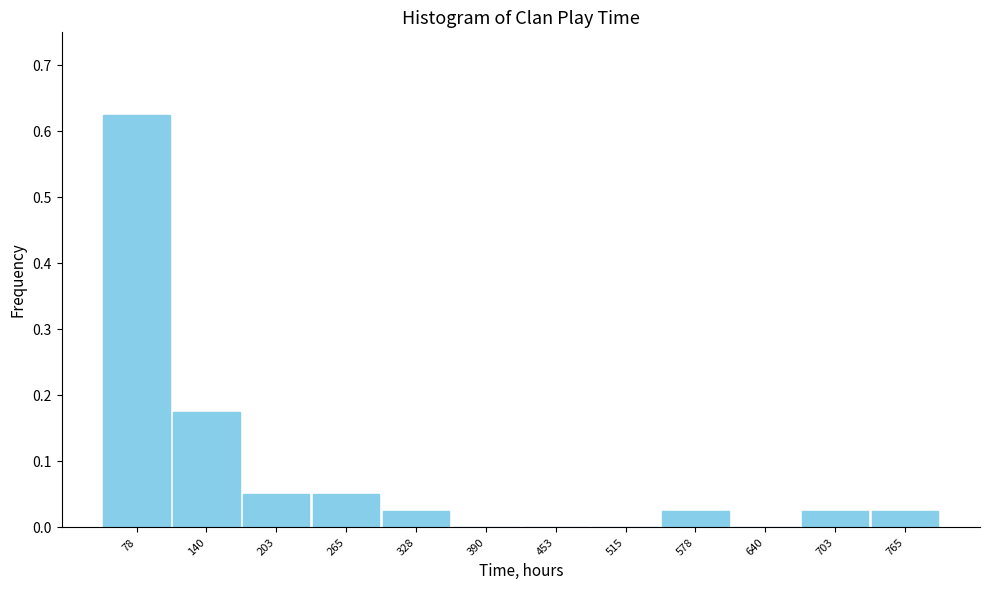

How tall is the bar that spans 550 to 610 on the x-axis? Neither the bar edges nor the heights are printed on the chart, so give them approximately, as read against the axes.

0.03